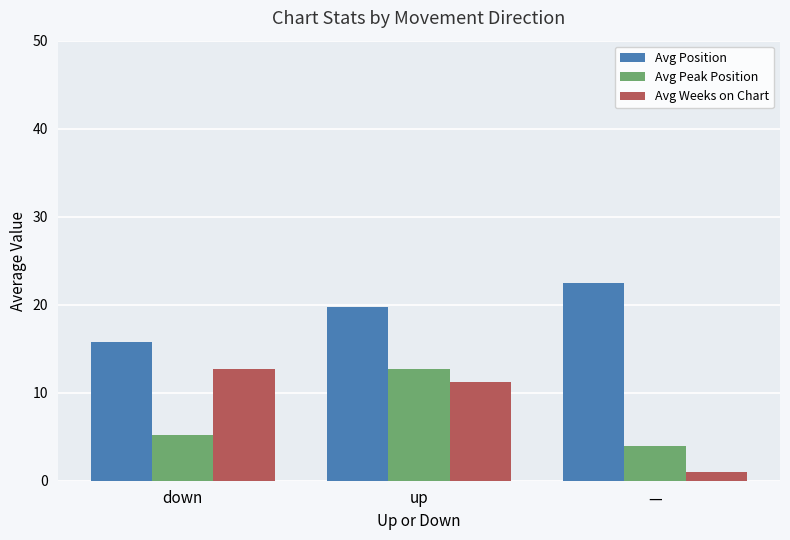

Reading left to right, what are all the values shown in this chart?

Avg Position: down=15.7	up=19.7	—=22.5
Avg Peak Position: down=5.2	up=12.7	—=4.0
Avg Weeks on Chart: down=12.7	up=11.2	—=1.0